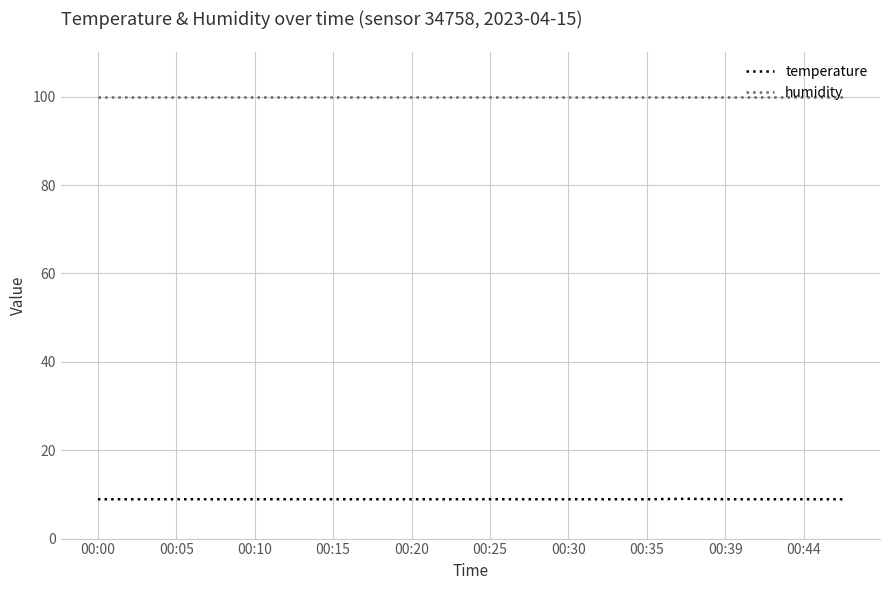

True or false: humidity and temperature intersect in this chart.

False